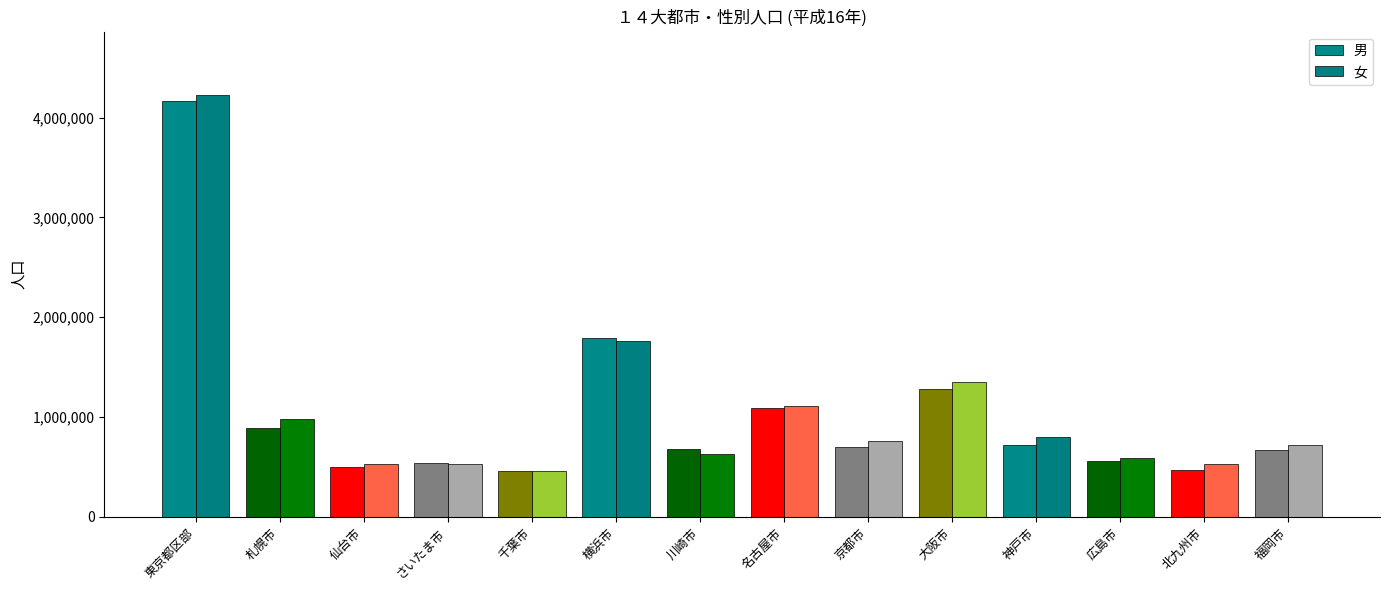

What is the label of the 8th bar from the right?

川崎市